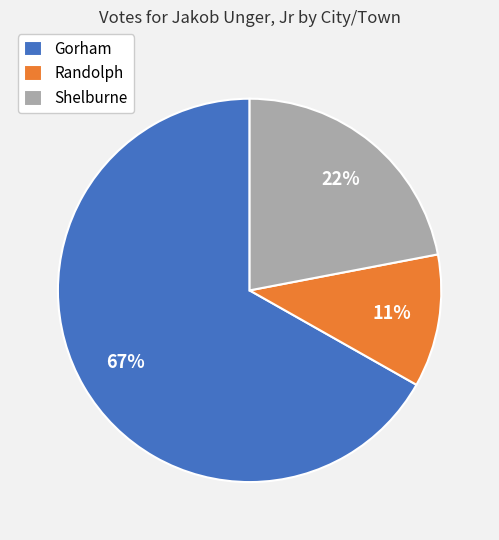

Is Gorham the majority of the pie?

Yes